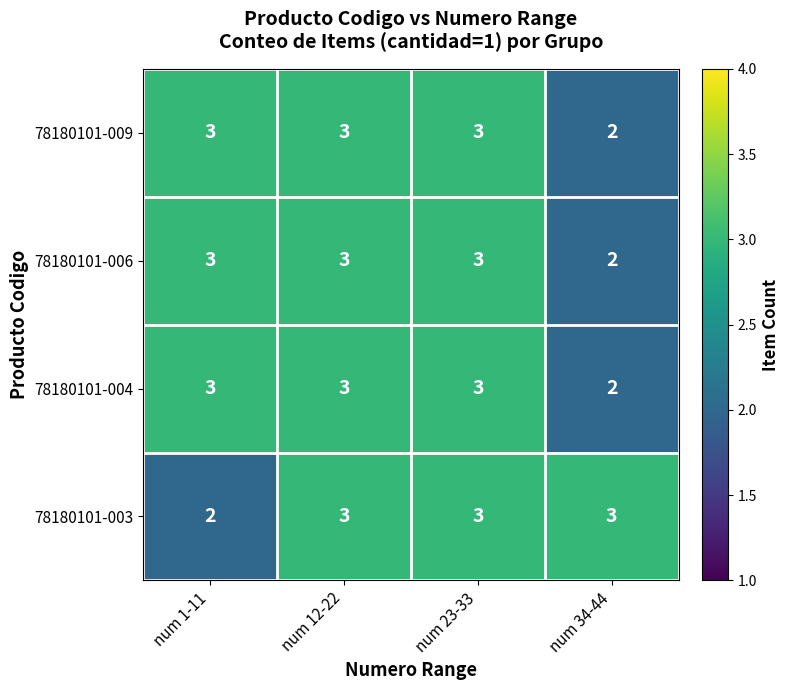

At how many categories does at least one series exceed 2?

4